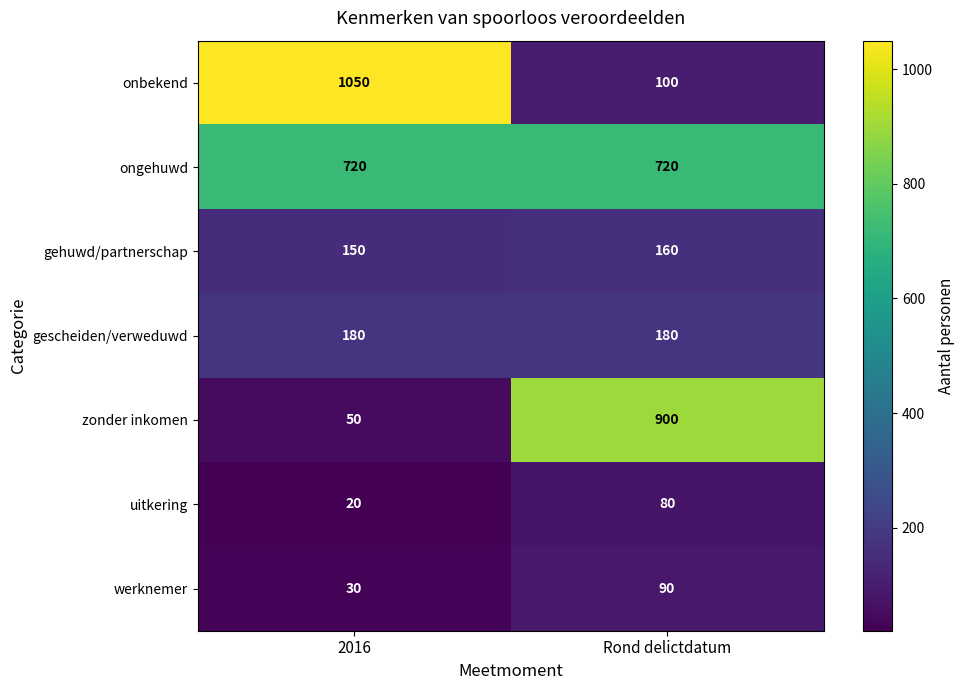

Which label corresponds to the smallest value in the chart?

2016